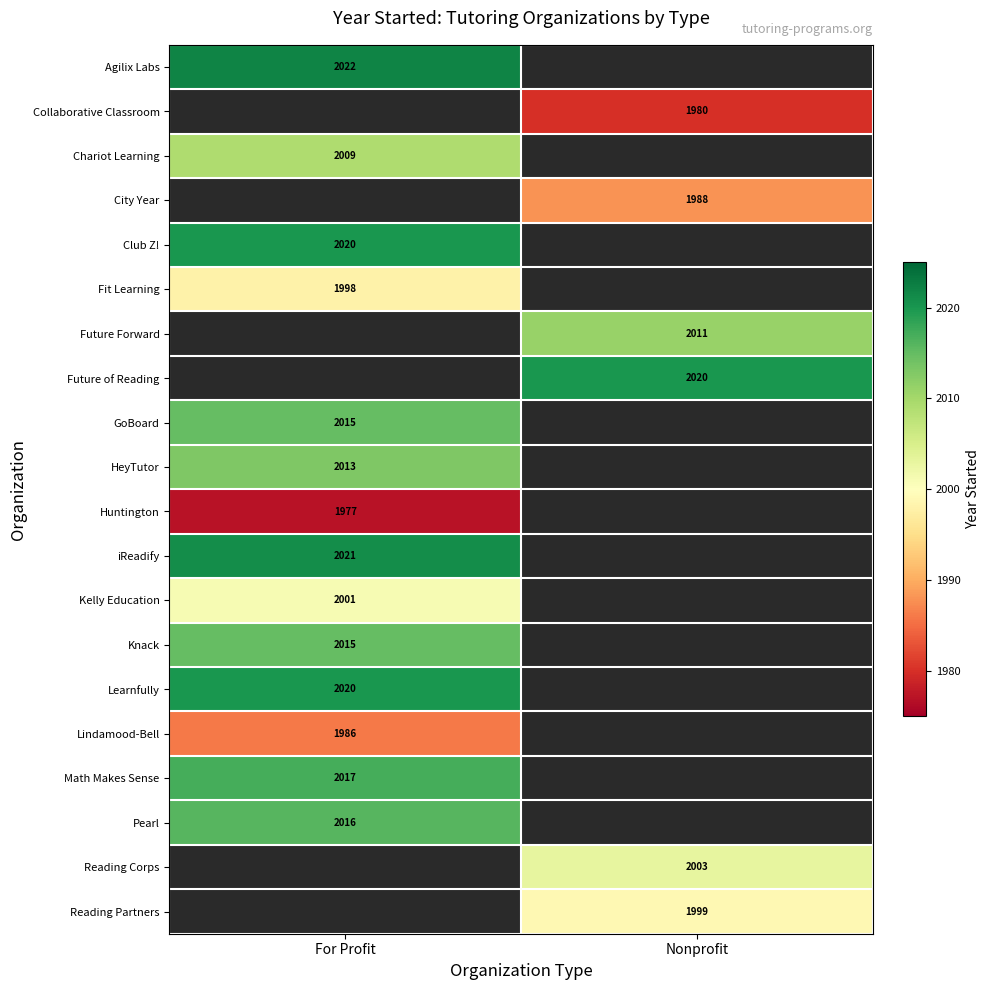

True or false: Fit Learning has a value of 3134 at For Profit.

False